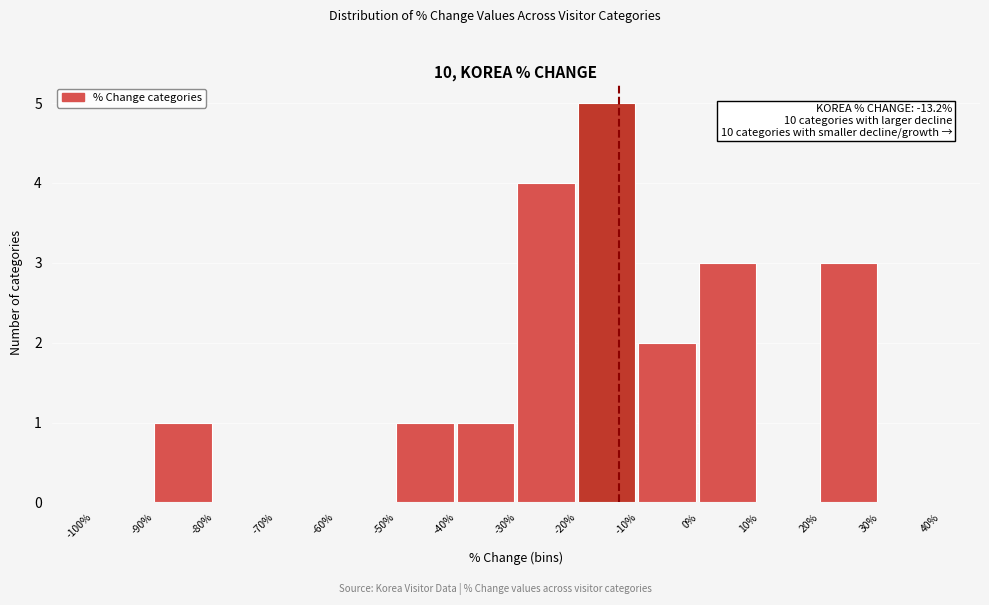

Which range on the x-axis has the tallest bar?

-20% to -10%